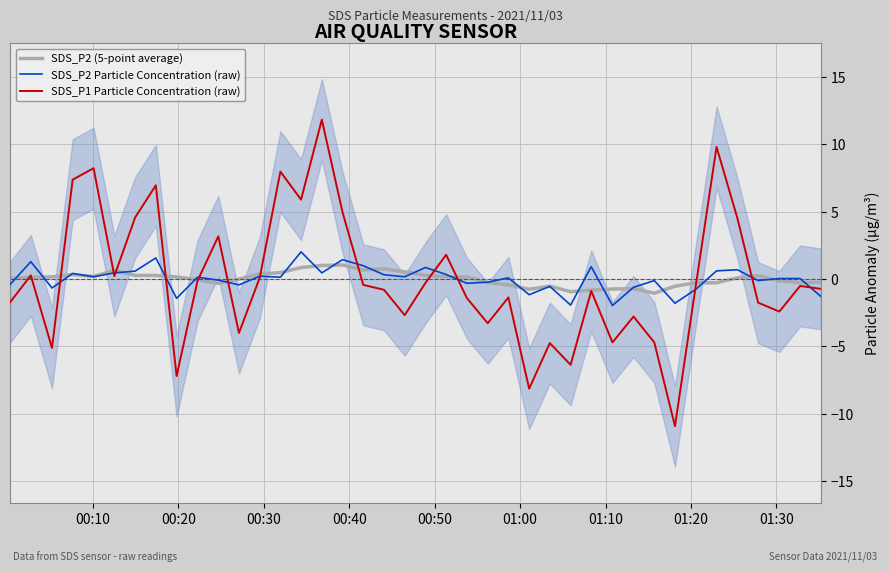

How many negative values does the SDS_P2 (5-point average) series have?

18